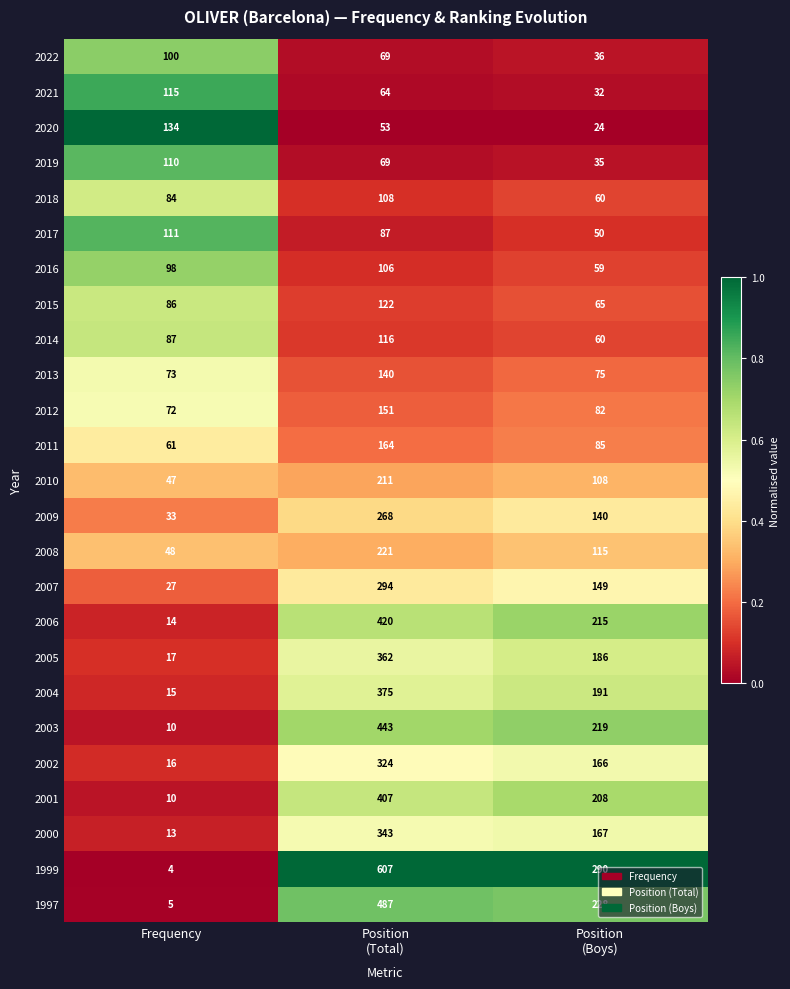

At which category is the sum across all series the highest?

Position
(Total)